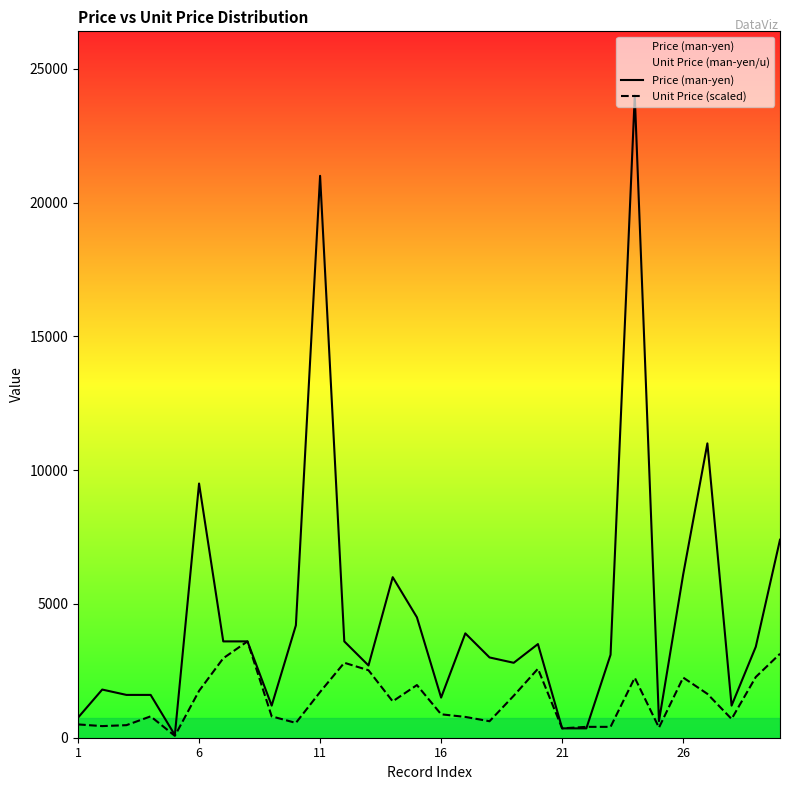

What is the average value of the Unit Price (scaled) series?

1416.4